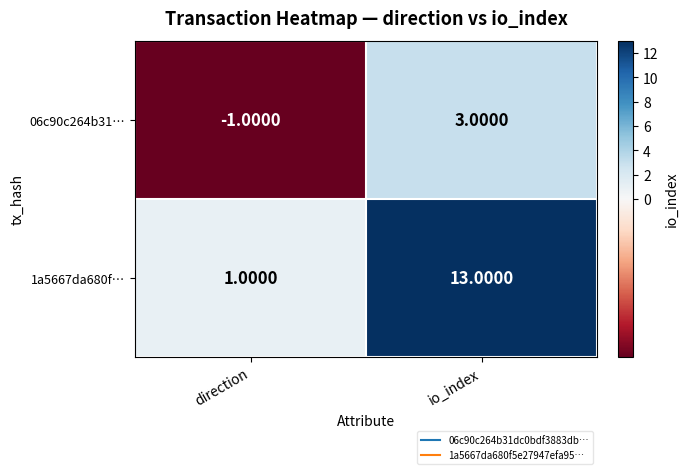

Which series changed the most between direction and io_index?

1a5667da680f…